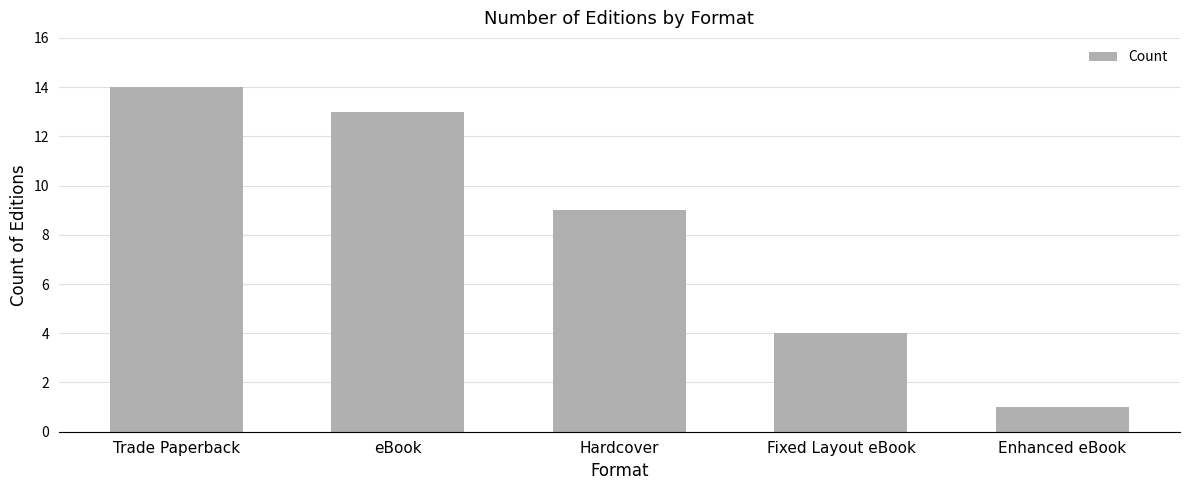

List the labels in order of value, largest first.

Trade Paperback, eBook, Hardcover, Fixed Layout eBook, Enhanced eBook